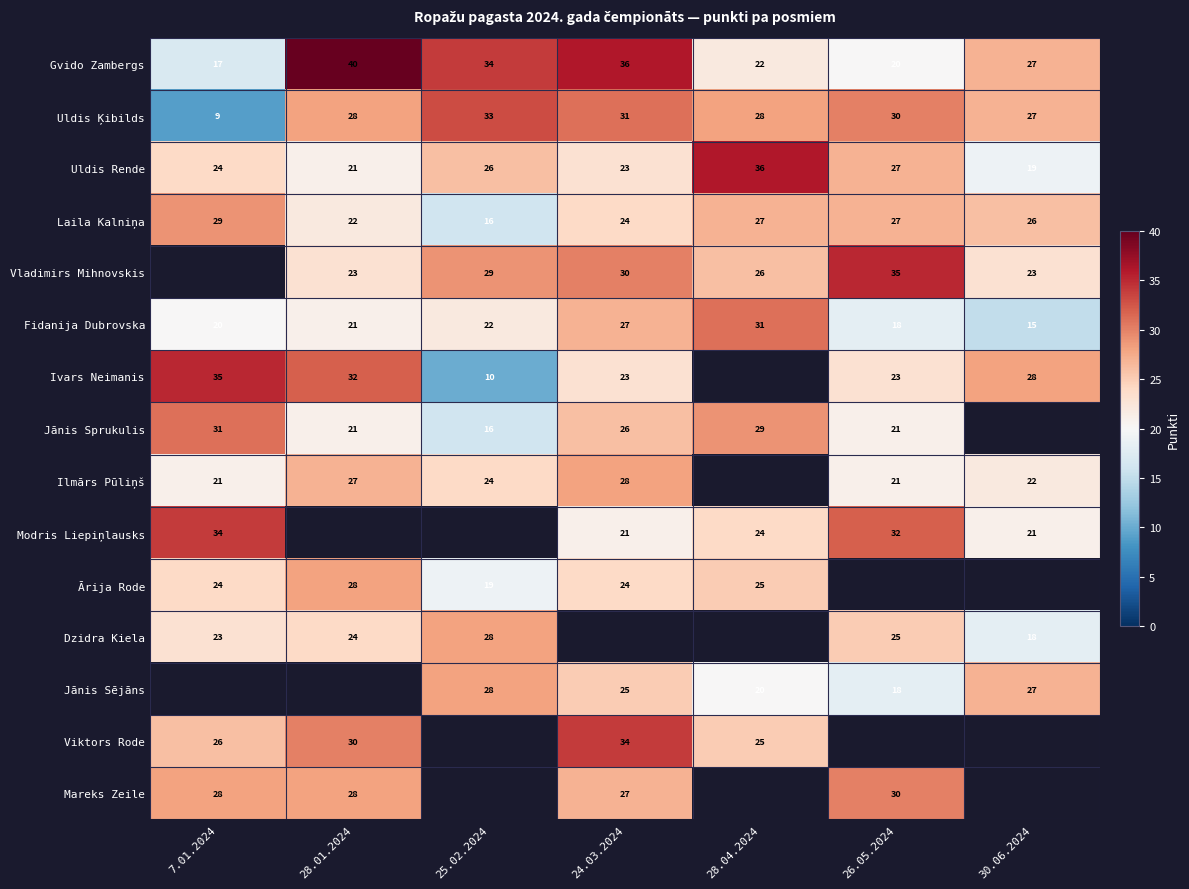

How many data points in Uldis Ķibilds are less than 28?

2